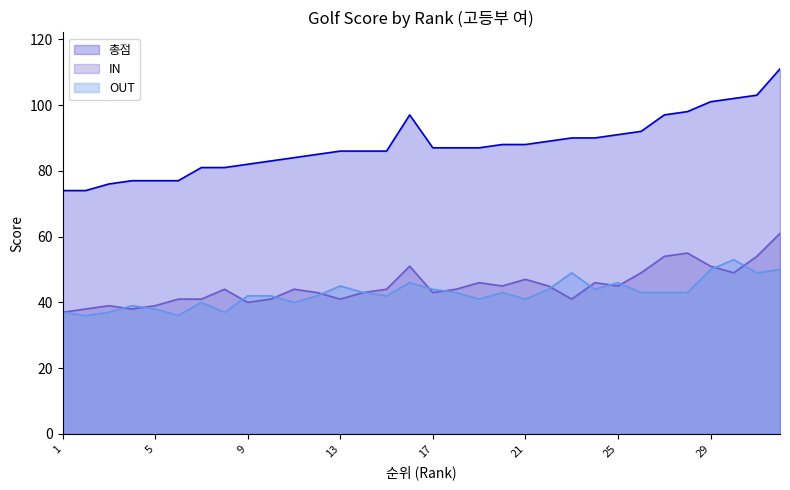

Is the value of 총점 at 11 greater than the value of OUT at 30?

Yes